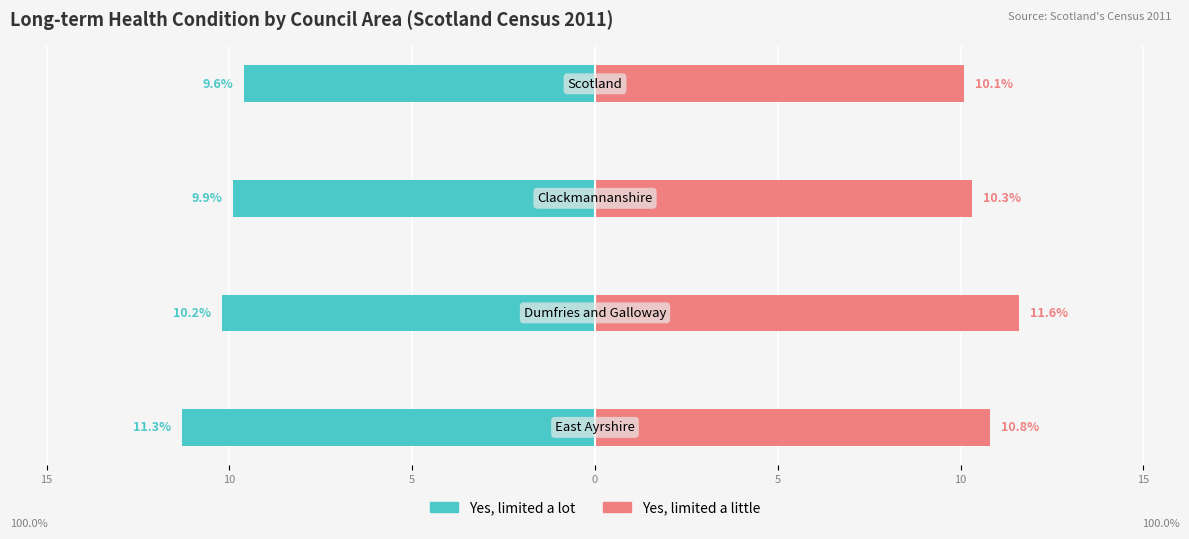

Count the number of data series in this chart.

2